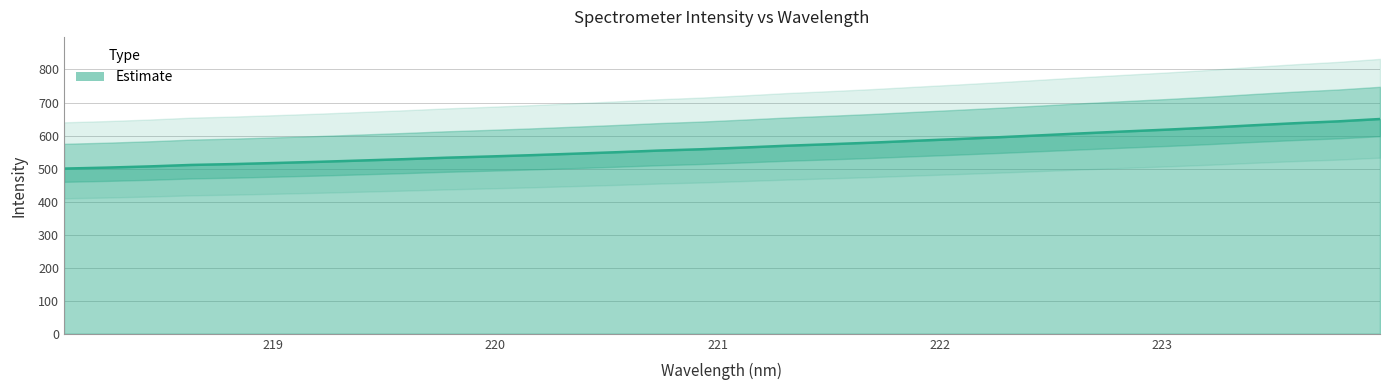

At which label does the data first exceed 563?

221.1174